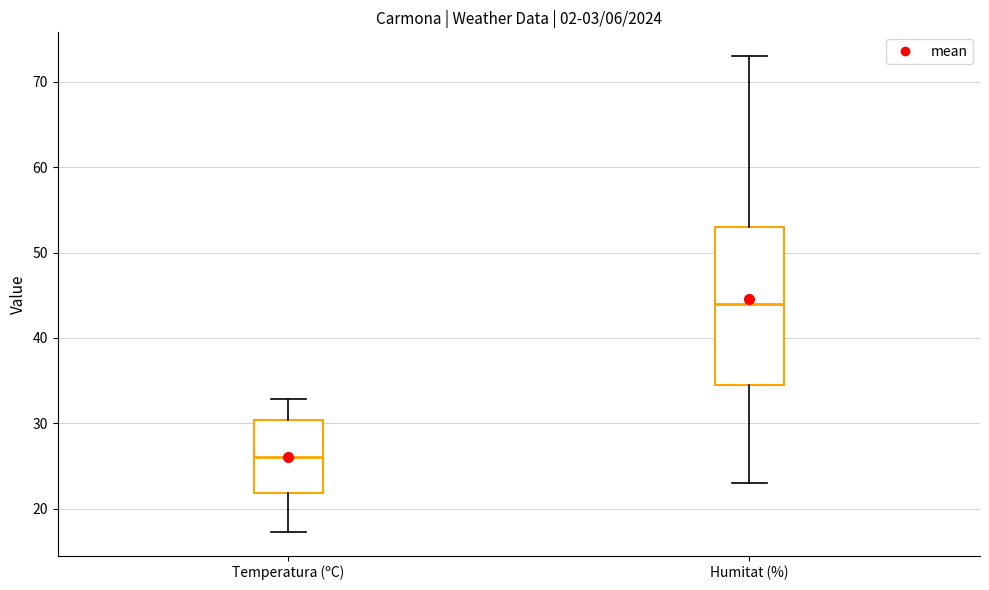

Where does the lower whisker of the box for Temperatura (ºC) end on the y-axis? The values are not printed on the chart, so give them approximately, as read against the axis.

17